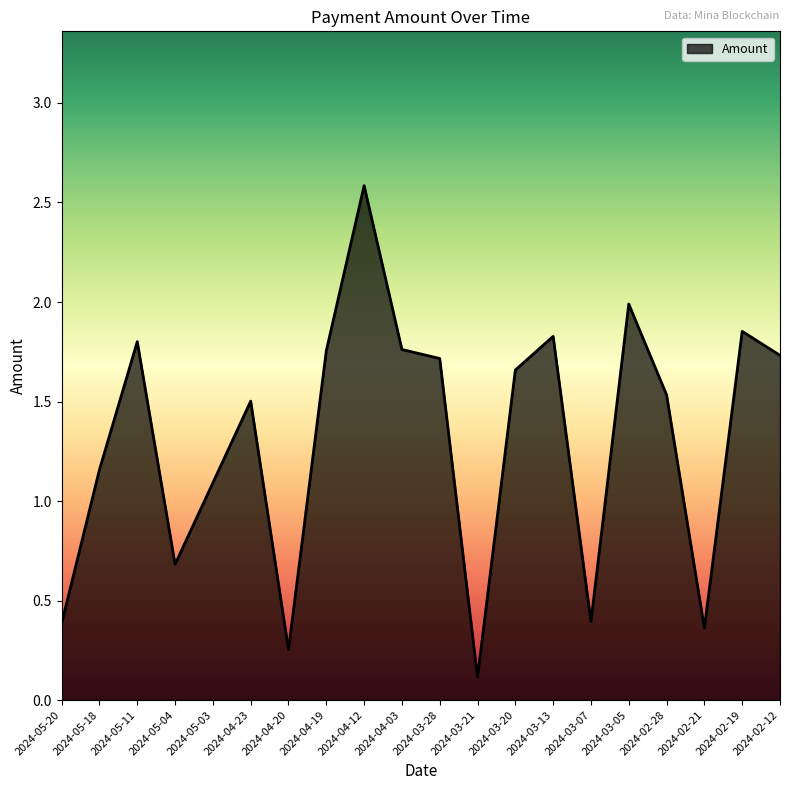

At which label is the value closest to 1?

2024-05-03